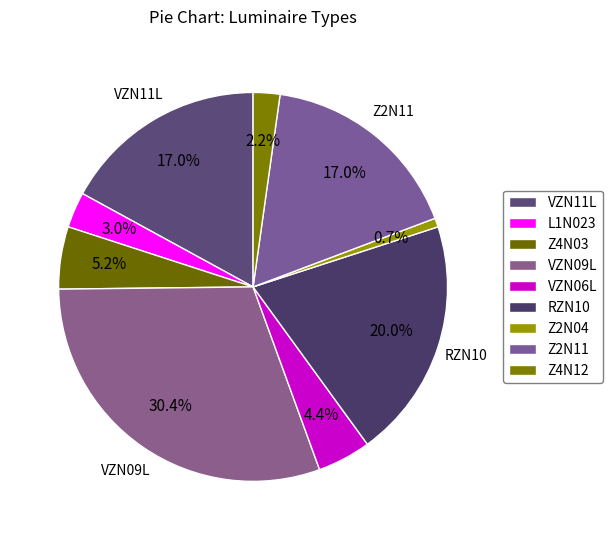

Count the number of slices in the pie.

9